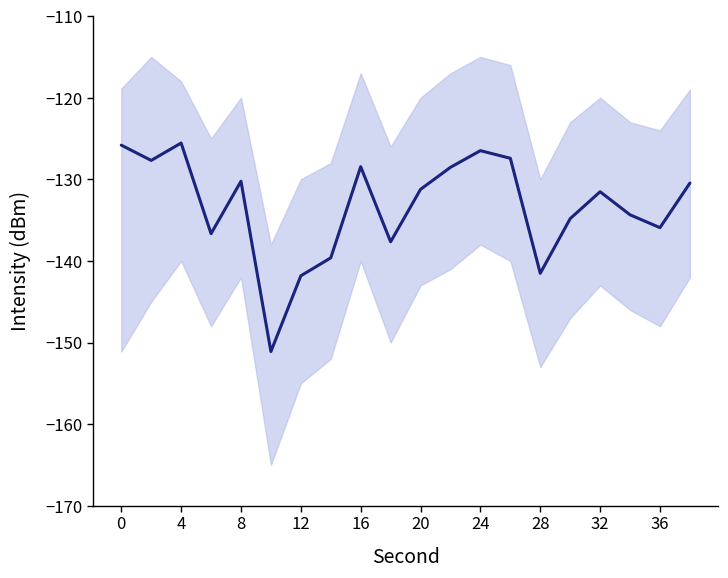

How many lines are shown in the chart?

1